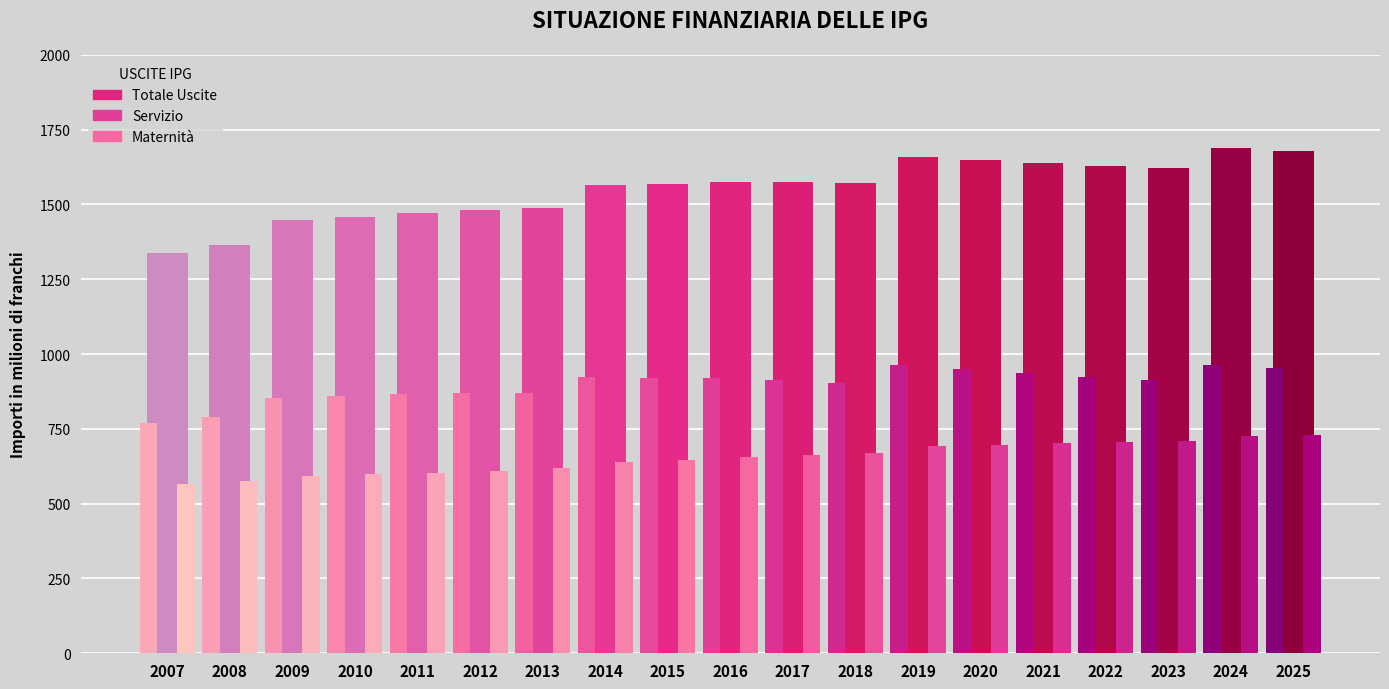

Reading right to left, extract all data points from this chart.

Servizio: 952.0	962.0	912.0	924.0	936.0	950.0	965.0	904.0	912.0	919.0	921.0	924.0	870.0	871.0	867.0	860.0	854.0	788.0	769.0
Maternità: 728.0	726.4	709.1	706.0	702.2	697.4	691.9	668.7	662.2	654.7	647.1	639.2	617.8	610.2	603.4	597.5	592.8	576.6	567.0
Totale Uscite: 1680.0	1688.4	1621.1	1630.0	1638.2	1647.3	1656.9	1572.7	1574.2	1573.7	1568.1	1563.2	1487.8	1481.2	1470.4	1457.5	1446.8	1364.6	1336.0